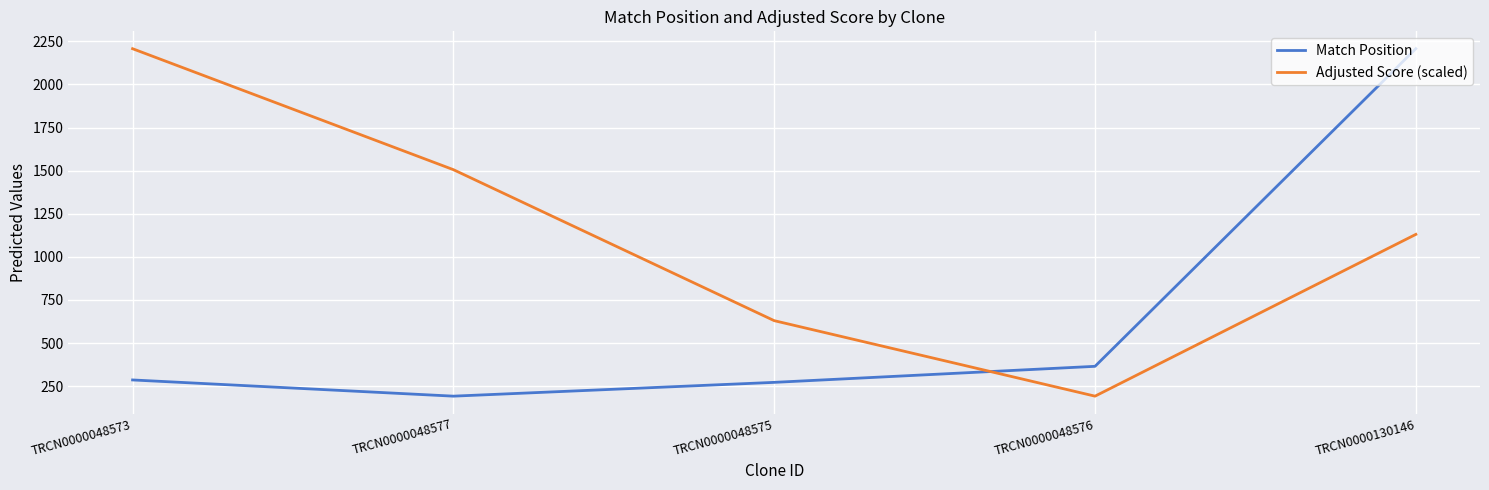

The Match Position series shows 192.0 at TRCN0000048577. True or false?

True